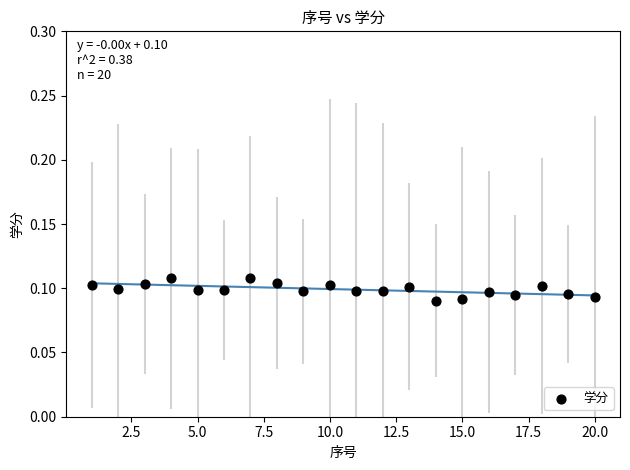

What is the range of X values (max minus min)?

19.0